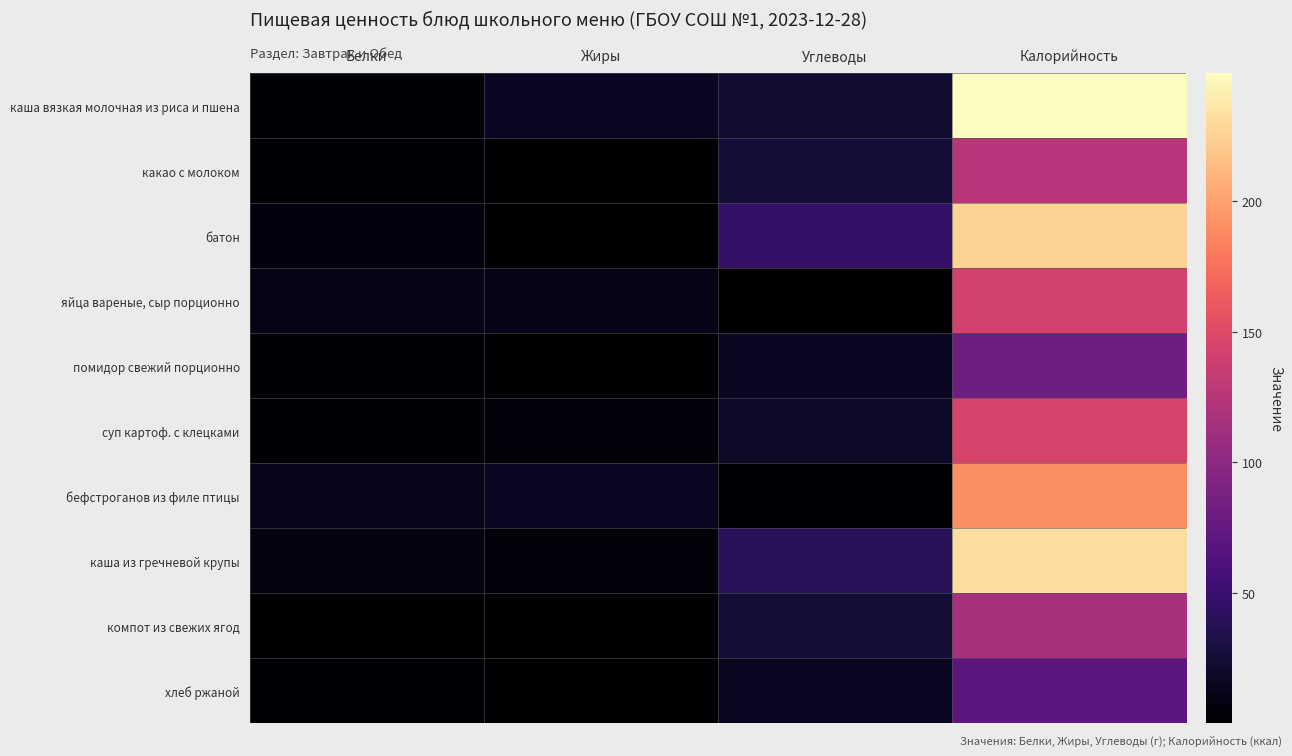

What is the smallest value displayed?

0.2